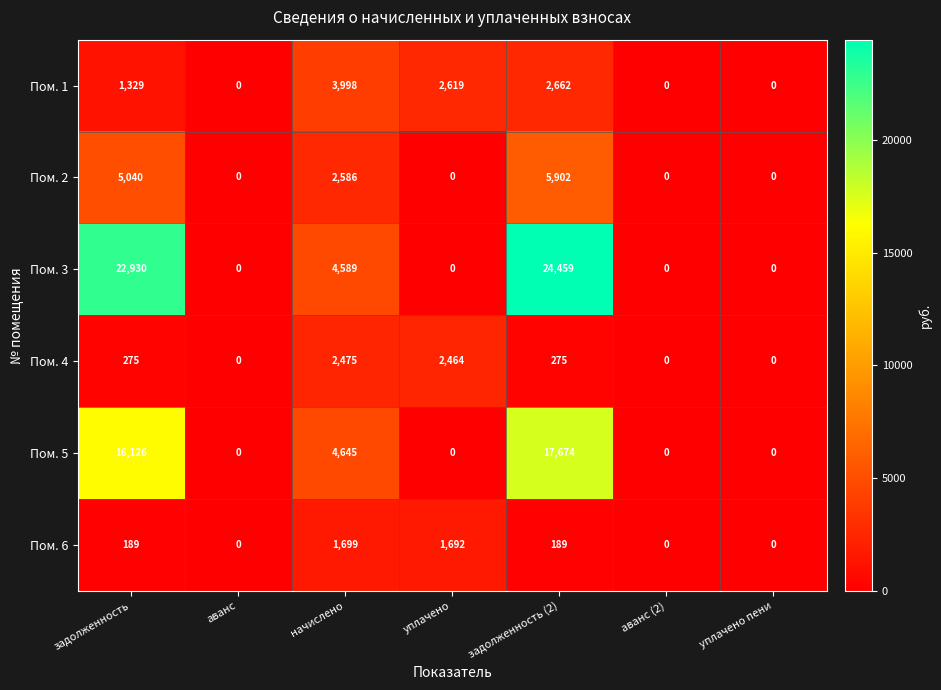

What is the difference between the Пом. 1 values at начислено and задолженность?

2669